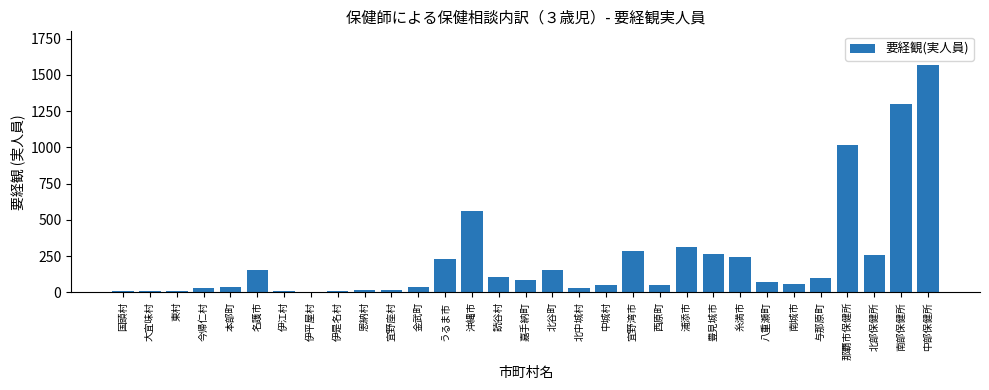

Which category has the highest value across all series?

中部保健所